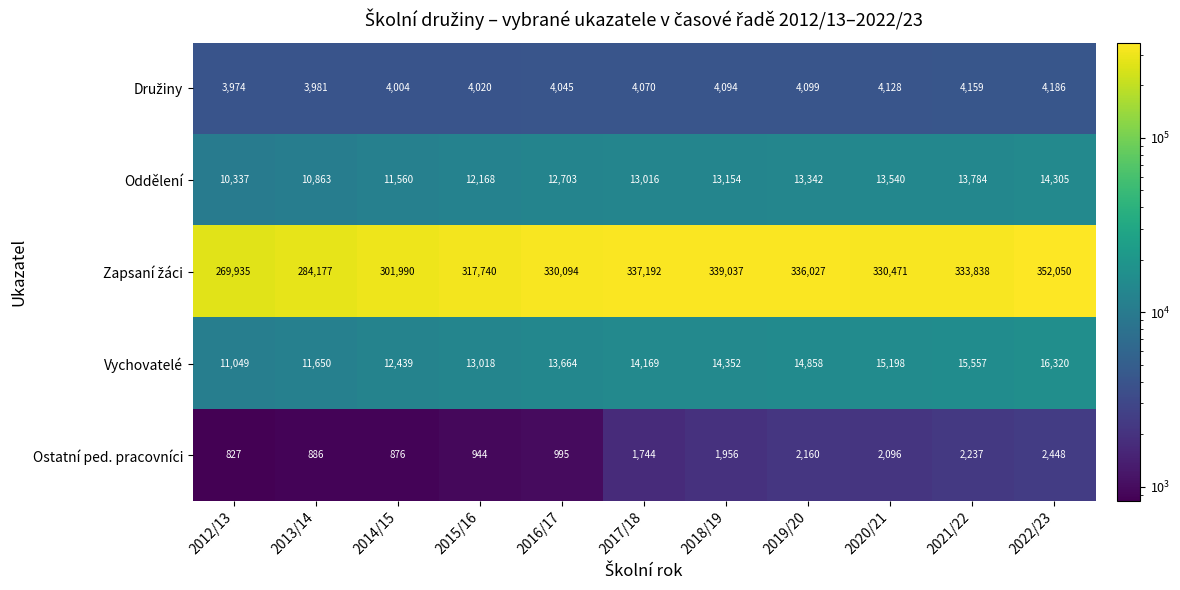

What is the sum of all Oddělení values?

138772